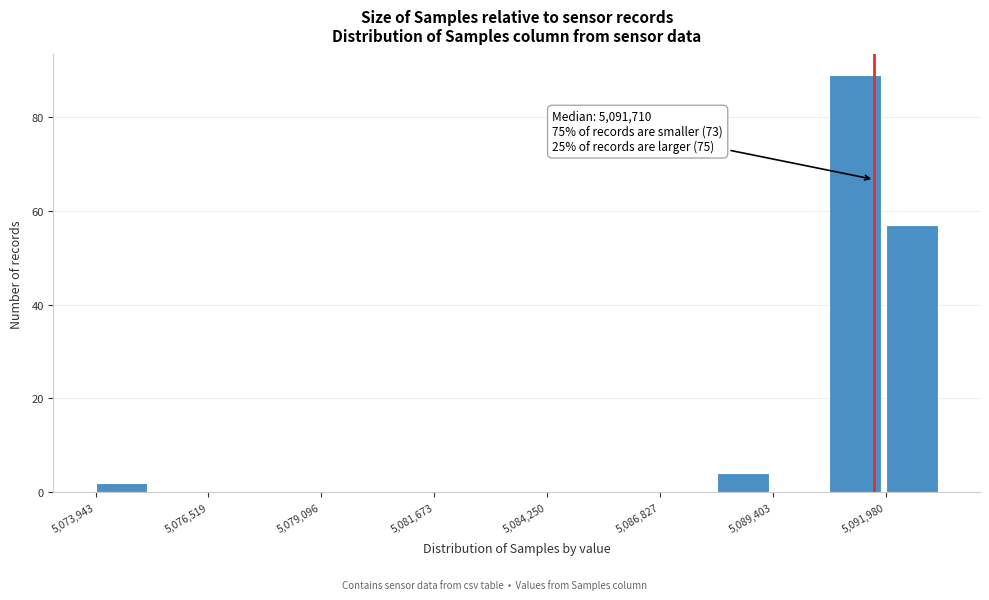

Around what value on the x-axis is the tallest bar? Give the approximate position of its centre, as read against the axis.

5091500